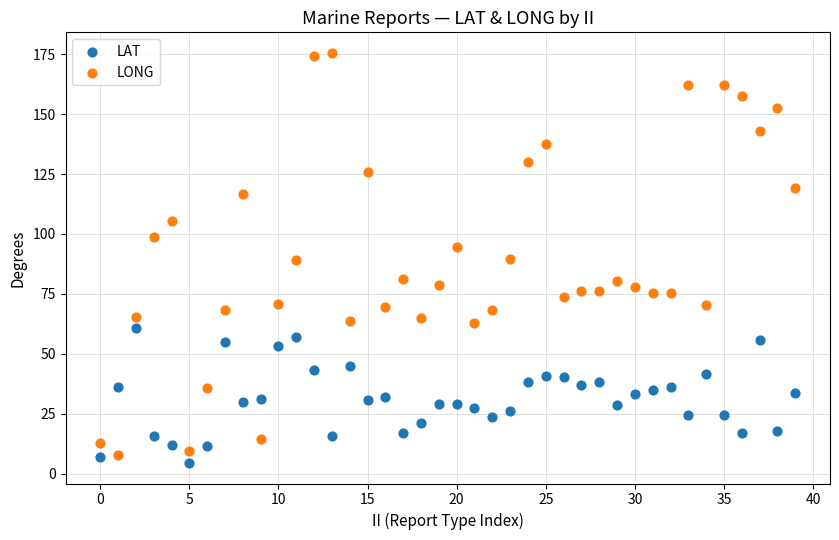

Which series reaches the maximum Y coordinate?

LONG